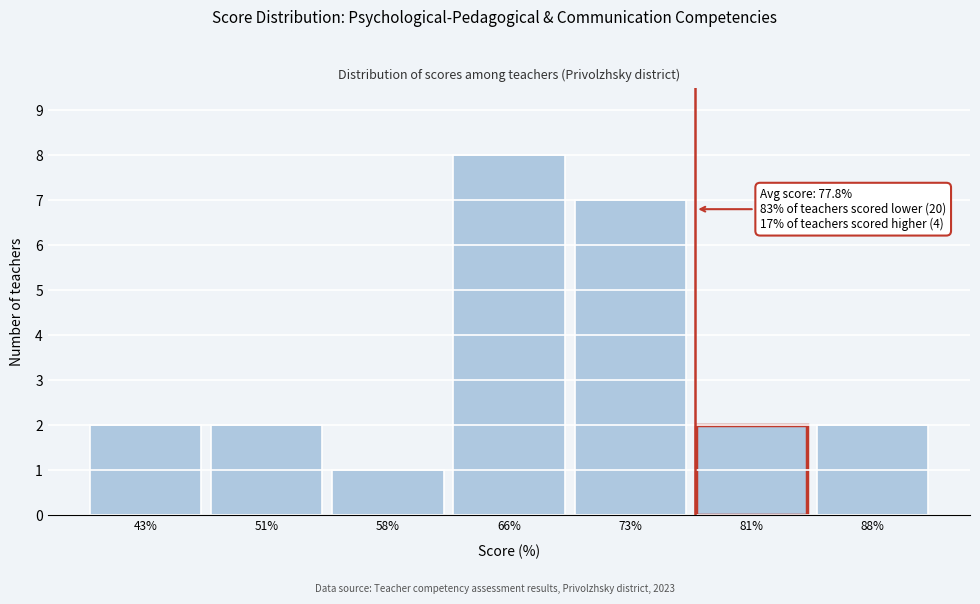

Reading left to right, transcribe all the data shown in this chart.

2	2	1	8	7	2	2